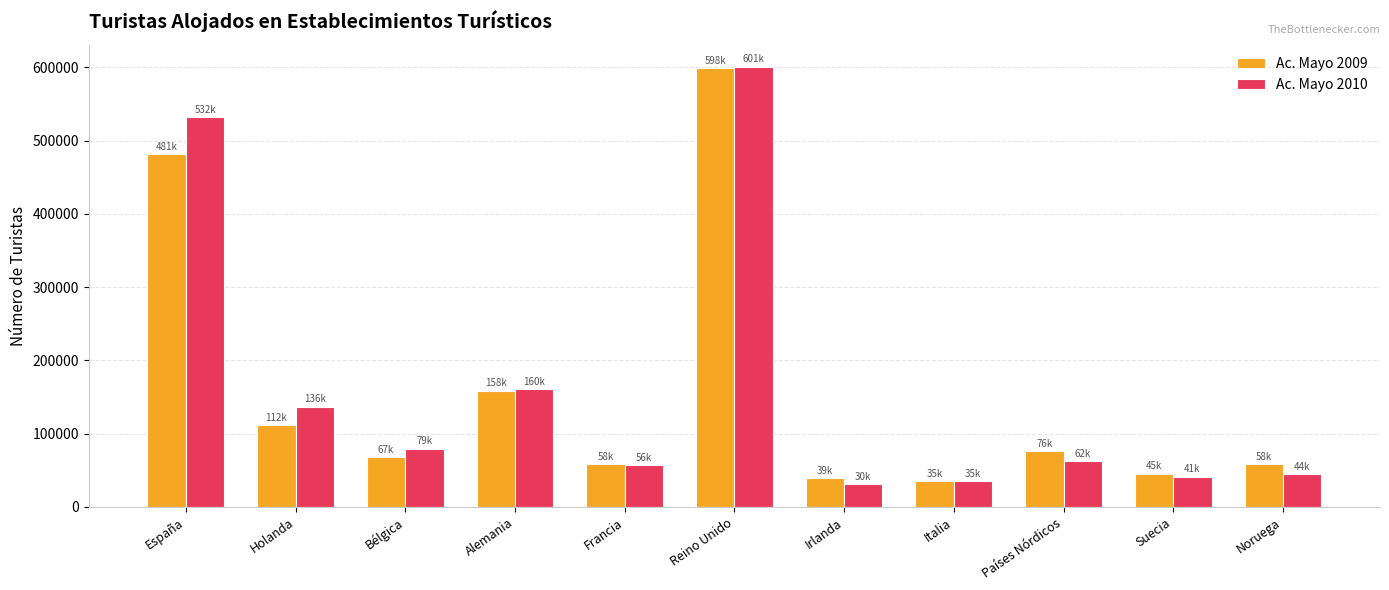

Between Alemania and Suecia, which series saw the biggest shift?

Ac. Mayo 2010